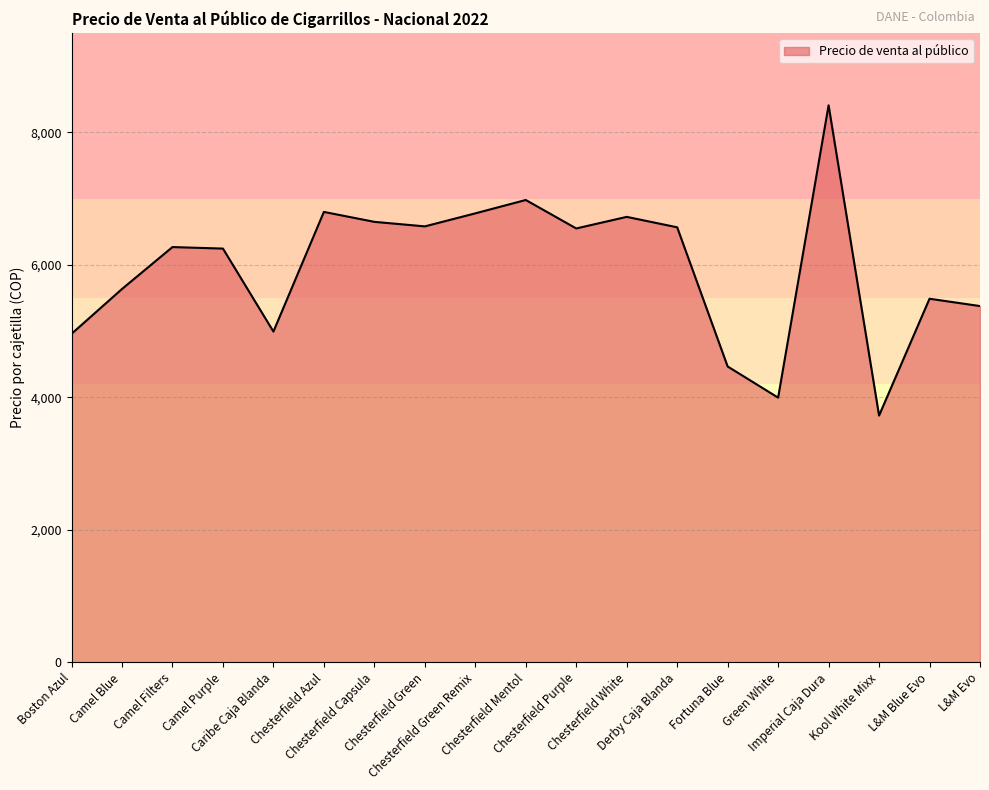

What is the difference between the values at L&M Blue Evo and Chesterfield Green Remix?

1289.2